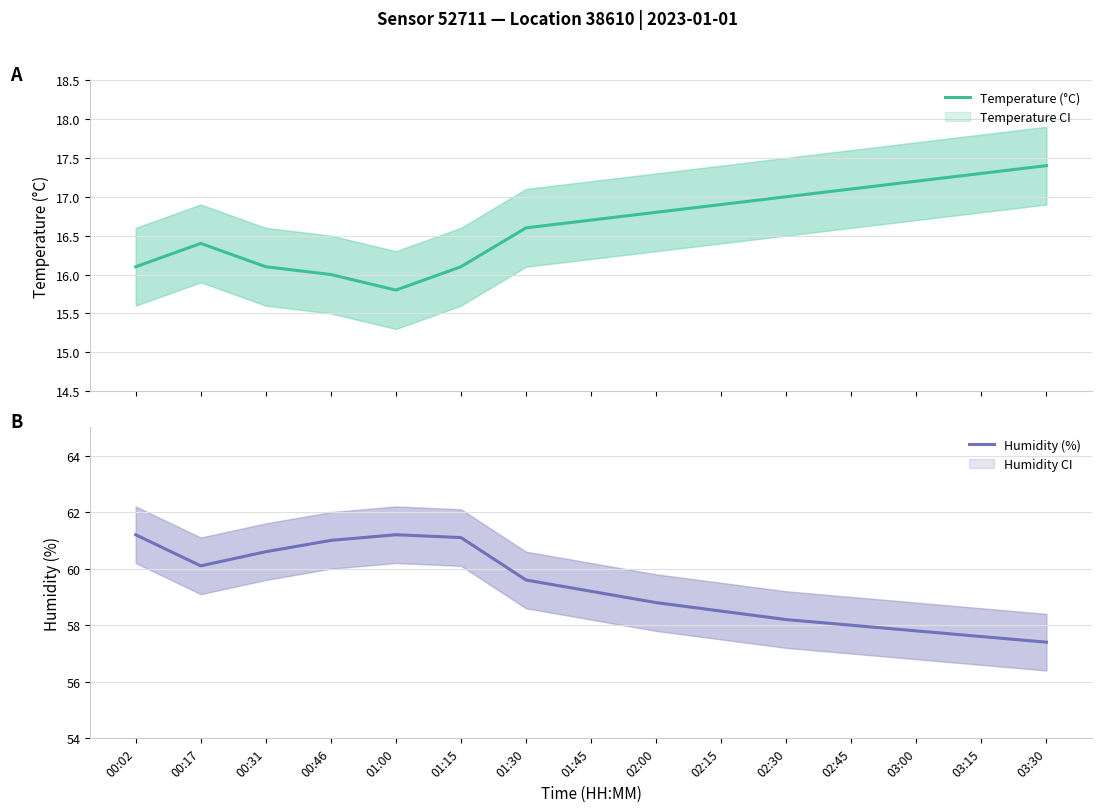

What is the minimum value for Temperature (°C)?

15.8